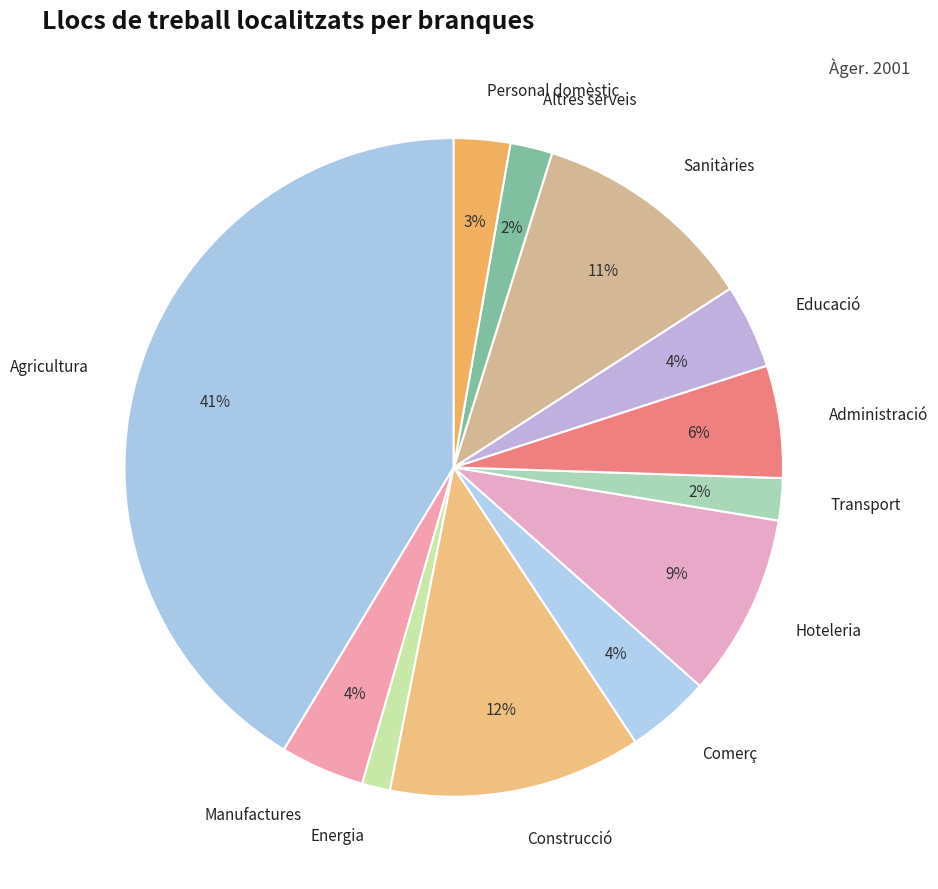

The Comerç slice represents 19% of the pie. True or false?

False